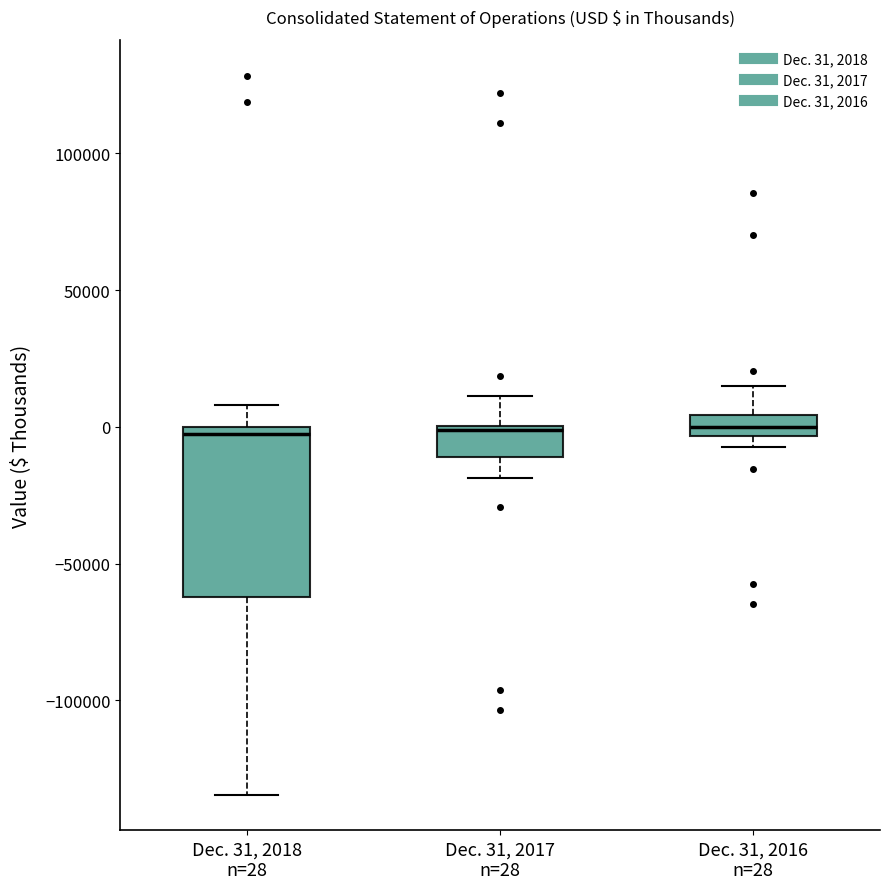

Where does the upper whisker of the box for Dec. 31, 2017 n=28 end on the y-axis? The values are not printed on the chart, so give them approximately, as read against the axis.

10000